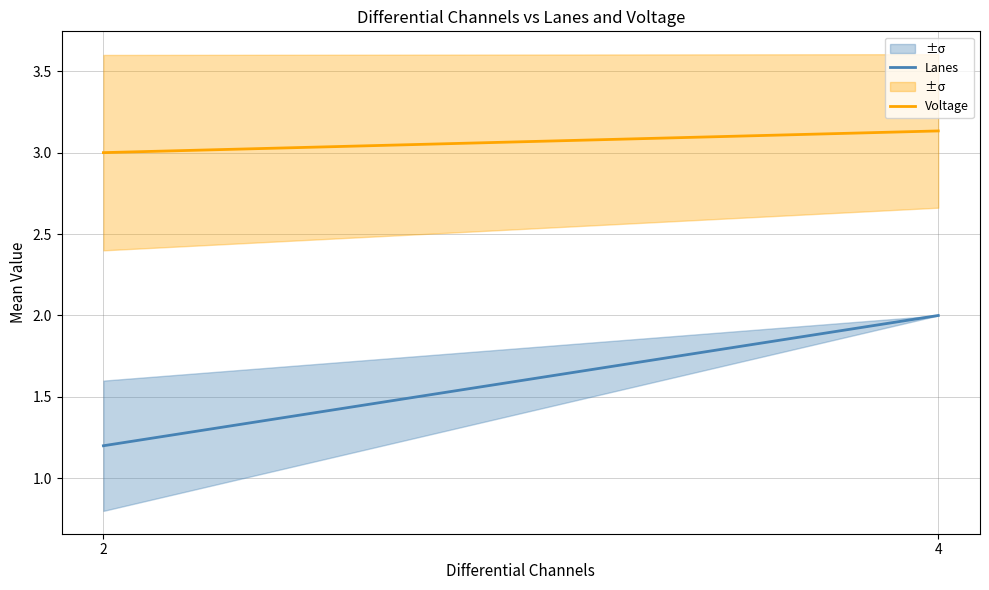

What is the difference between the maximum and minimum values in the Lanes series?

0.8